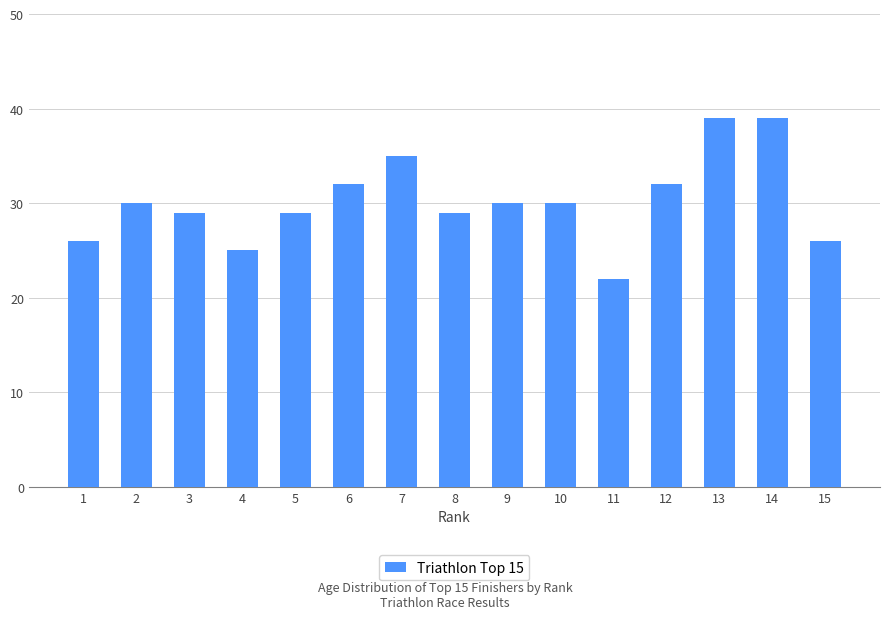

Read the value at 8.

29